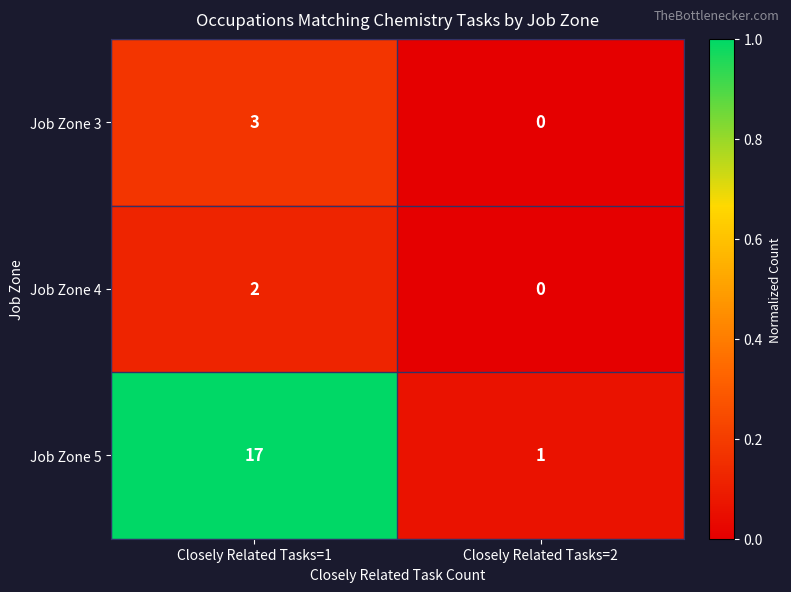

The Job Zone 4 series shows 1 at Closely Related Tasks=1. True or false?

False